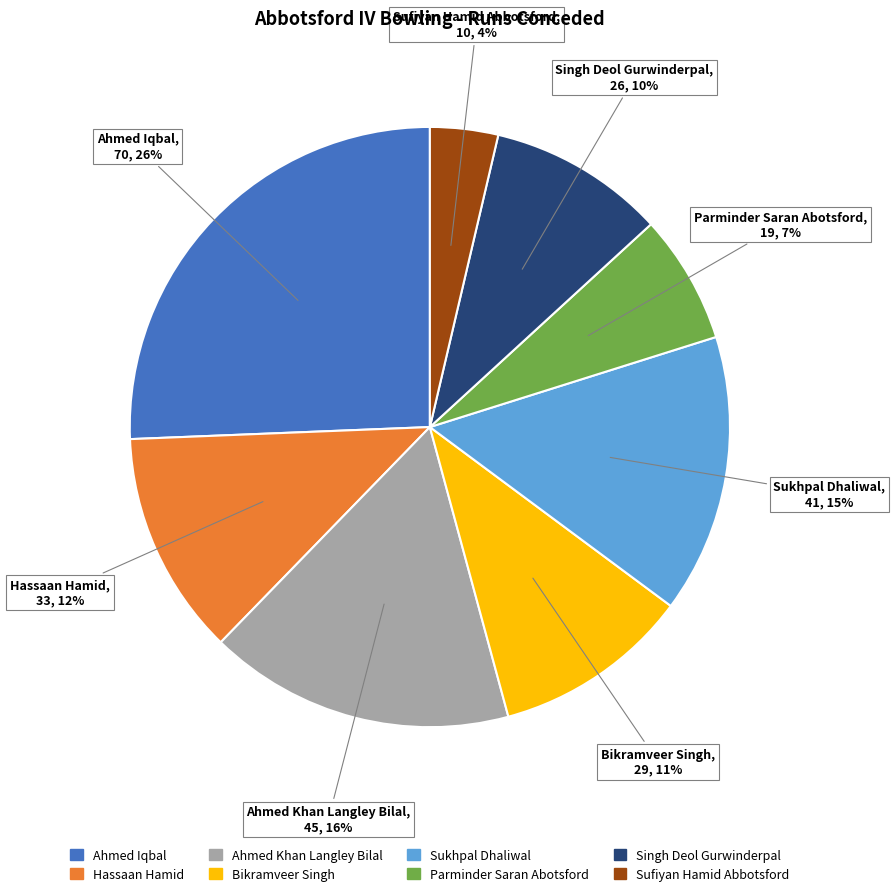

What percentage is the Singh Deol Gurwinderpal slice, to the nearest percent?

10%